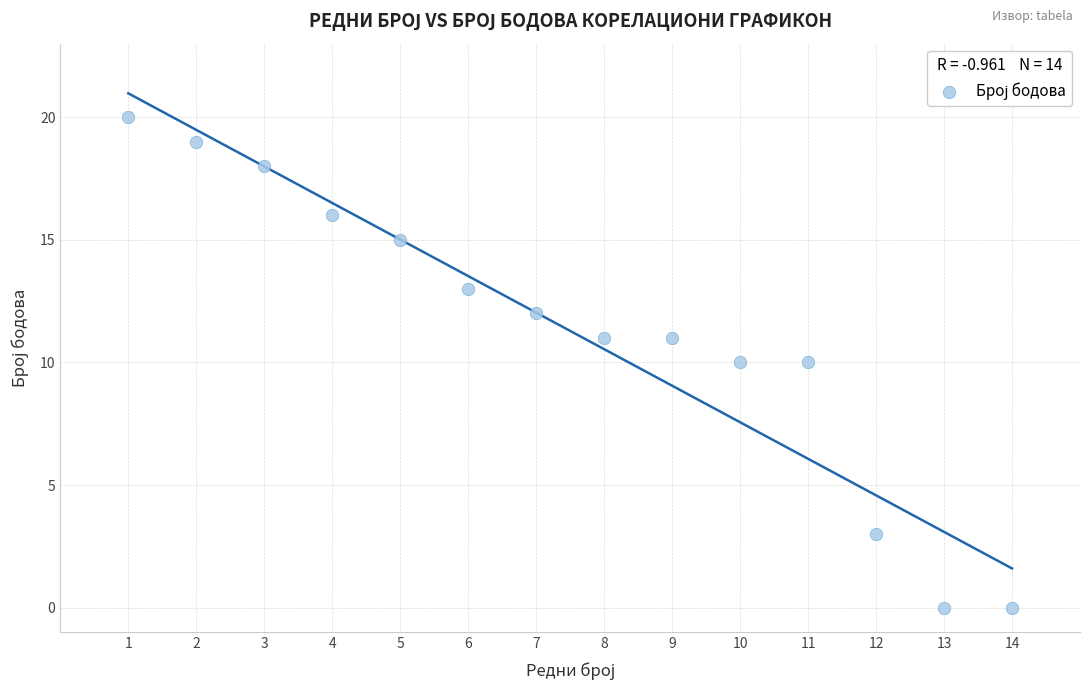

What is the range of X values (max minus min)?

13